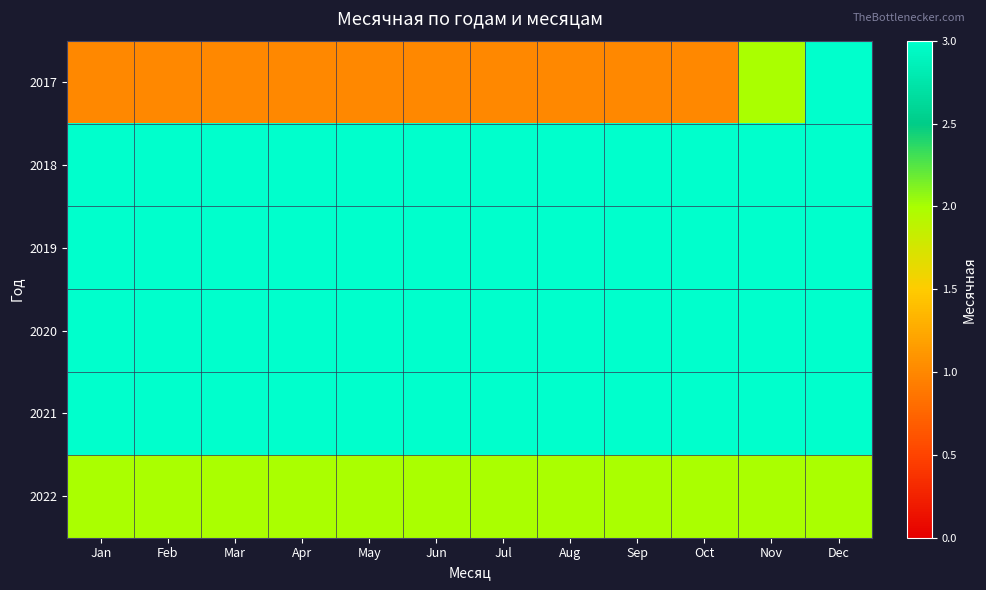

At which category does the chart reach its peak across all series?

Dec